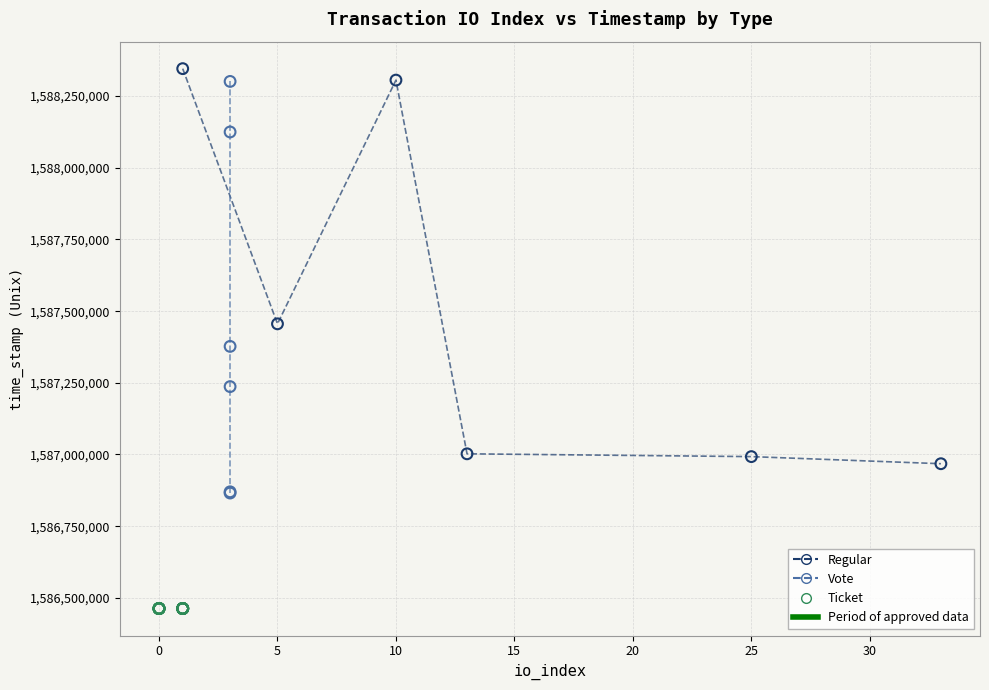

Which series contains the lowest Y value?

Ticket